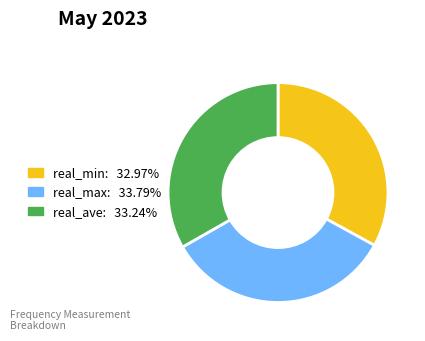

Does any single category account for the majority?

No